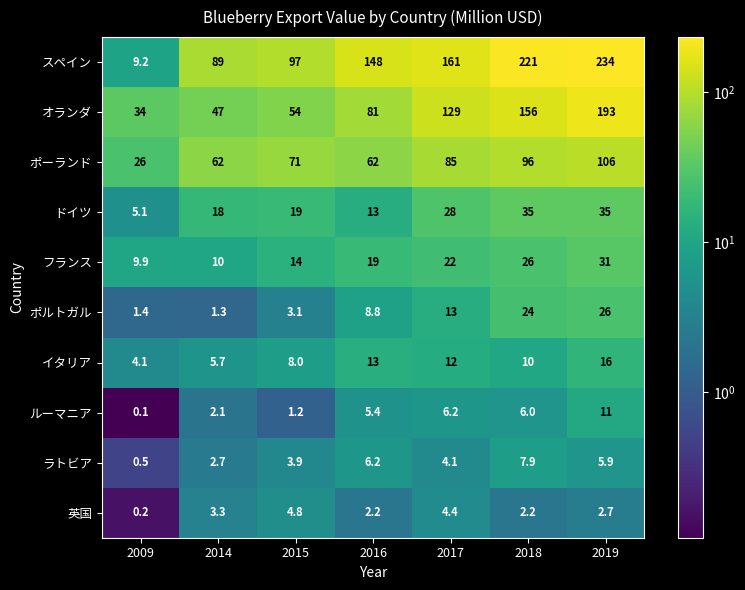

What is the maximum value shown in the chart?

234.0